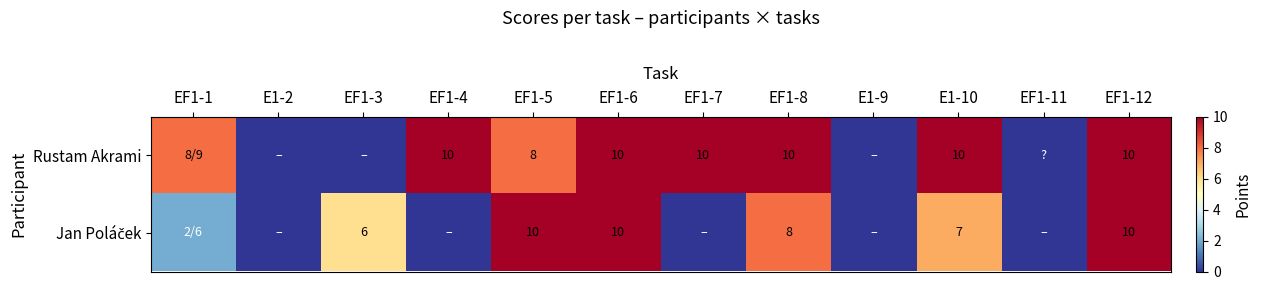

Count the Jan Poláček values in the range 0 to 10.

12